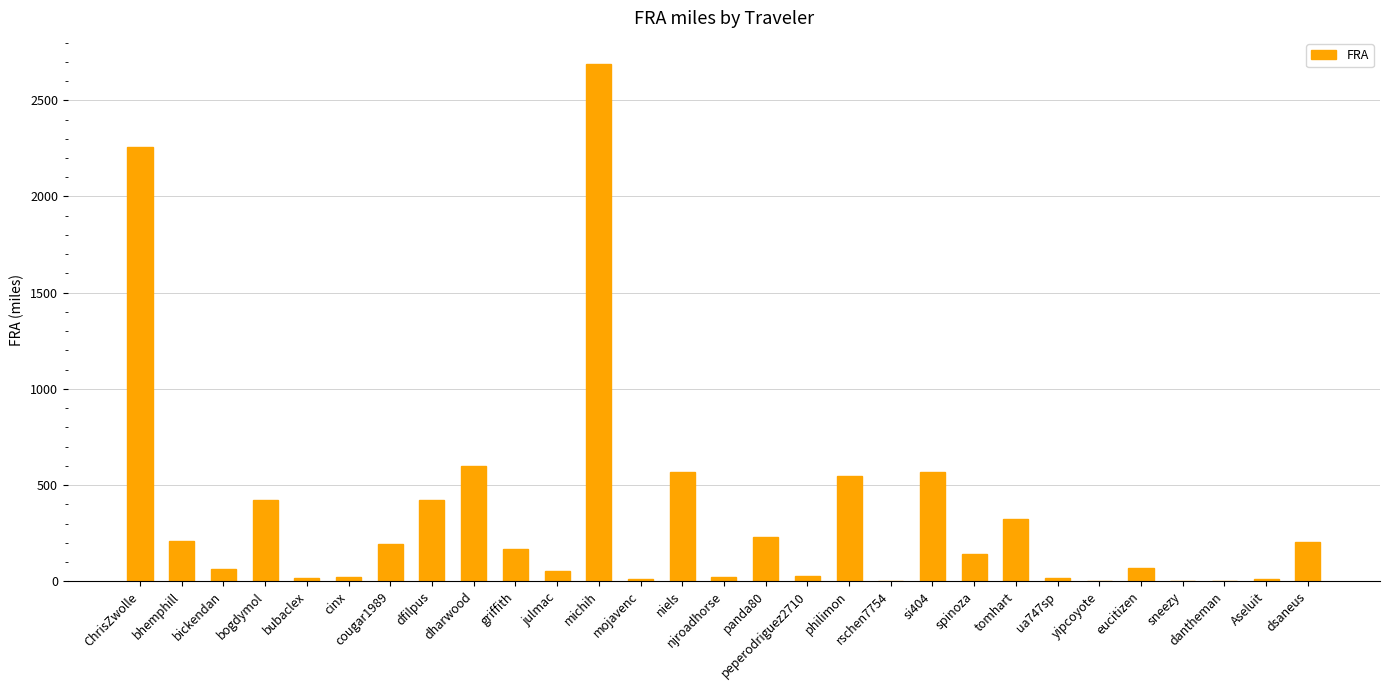

Approximately how many times larger is the value at dfilpus compared to dsaneus?

2.1